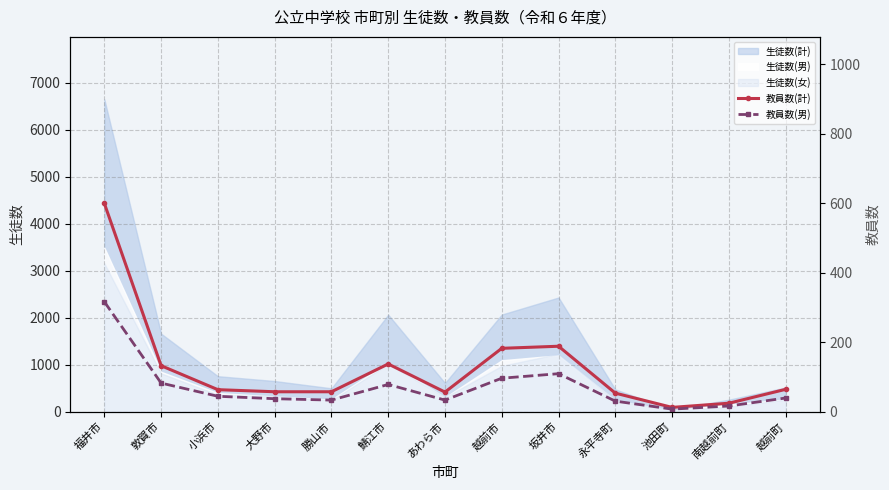

How many interior local peaks does the 教員数(計) series have?

2